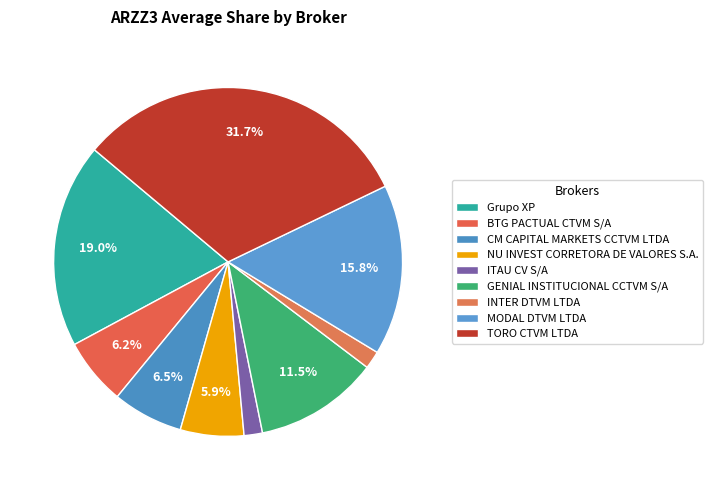

True or false: TORO CTVM LTDA accounts for 32% of the total.

True